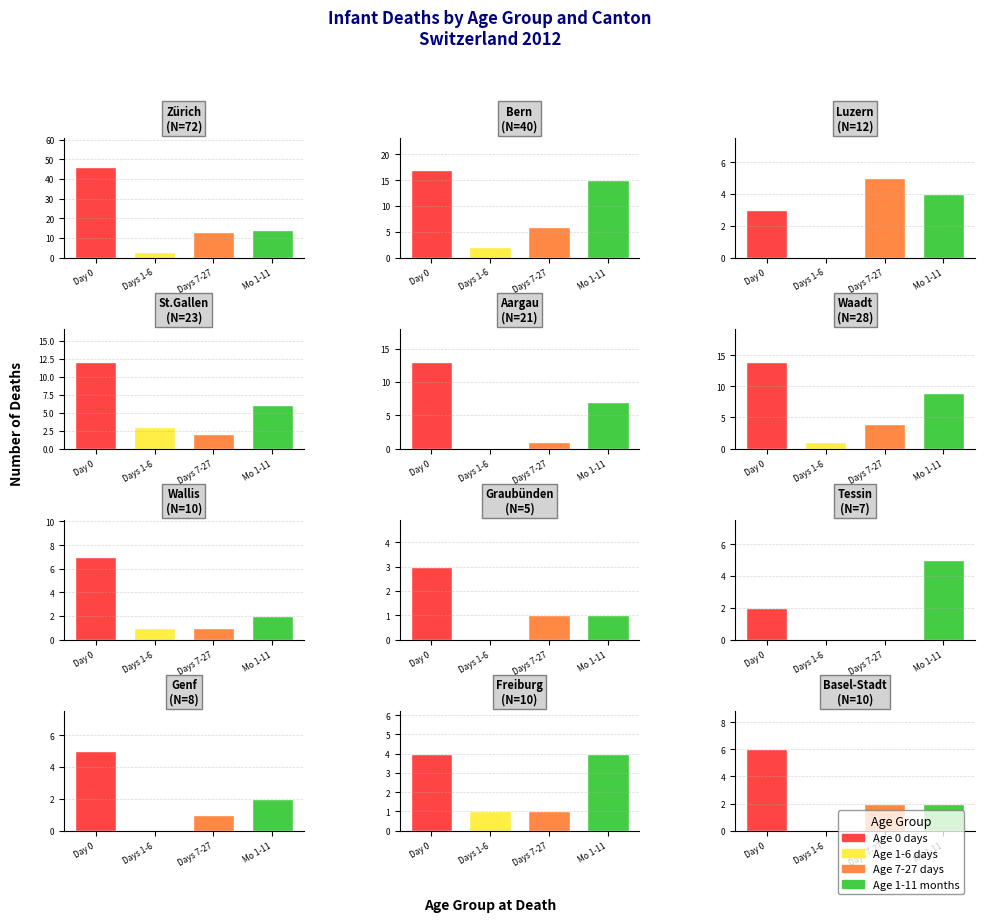

How many data points in Age 7-27 days are less than 2?

6